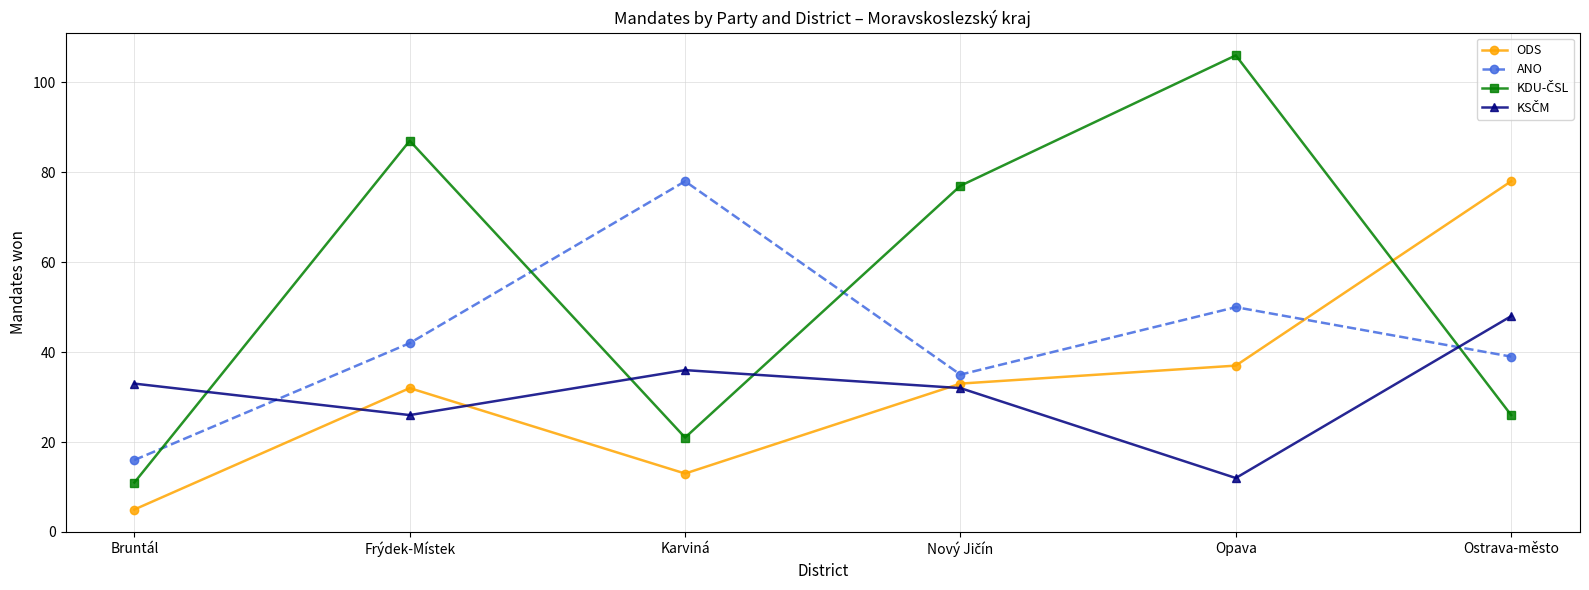

What is the spread (max minus min) of values at Ostrava-město?

52